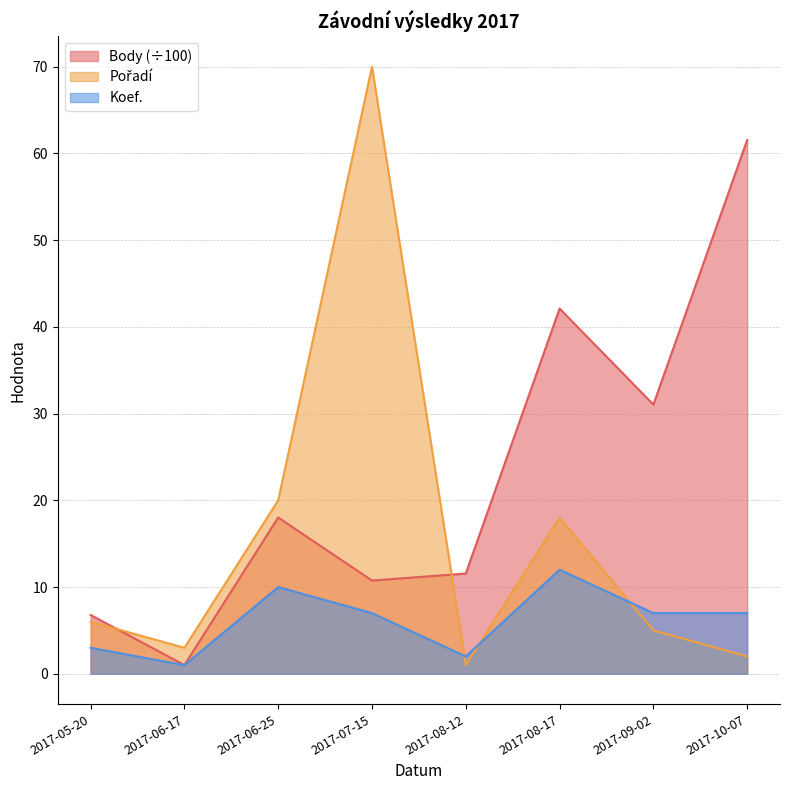

Reading left to right, list all the values displayed in this chart.

Body: 2017-05-20=6.8	2017-06-17=1.0	2017-06-25=18.0	2017-07-15=10.8	2017-08-12=11.6	2017-08-17=42.1	2017-09-02=31.0	2017-10-07=61.5
Pořadí: 2017-05-20=6.0	2017-06-17=3.0	2017-06-25=20.0	2017-07-15=70.0	2017-08-12=1.0	2017-08-17=18.0	2017-09-02=5.0	2017-10-07=2.0
Koef.: 2017-05-20=3.0	2017-06-17=1.0	2017-06-25=10.0	2017-07-15=7.0	2017-08-12=2.0	2017-08-17=12.0	2017-09-02=7.0	2017-10-07=7.0